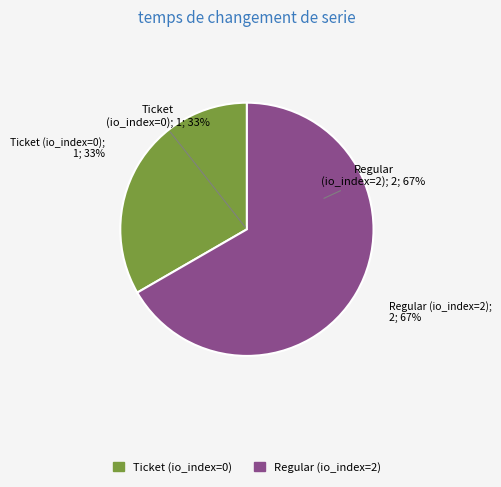

Is Direction -1 (Ticket) the majority of the pie?

No